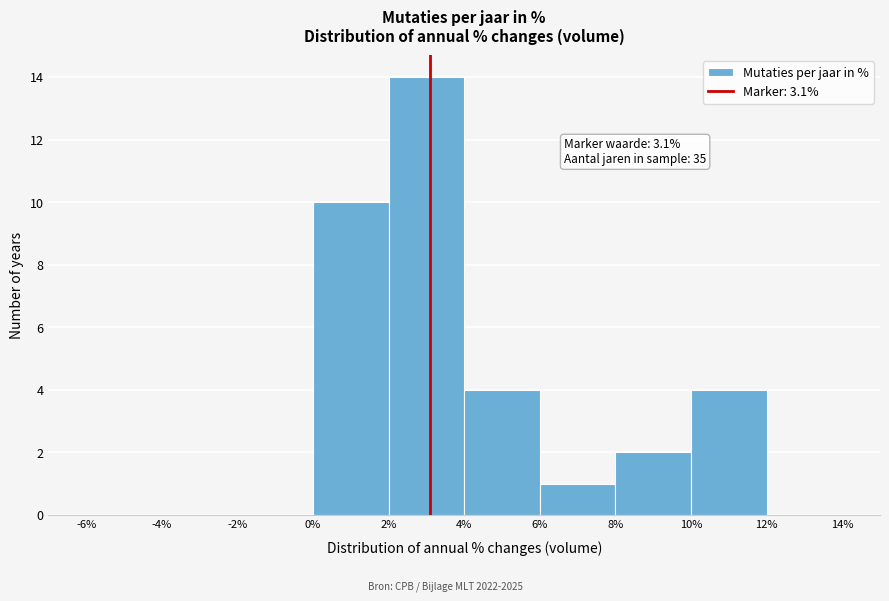

Which range on the x-axis has the tallest bar?

2% to 4%